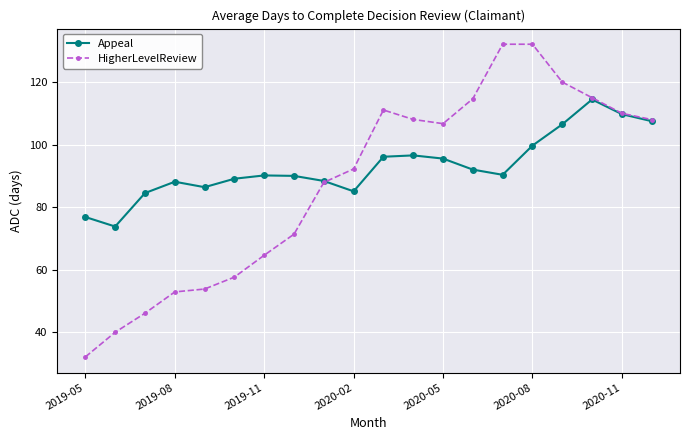

At how many categories does at least one series exceed 32?

20